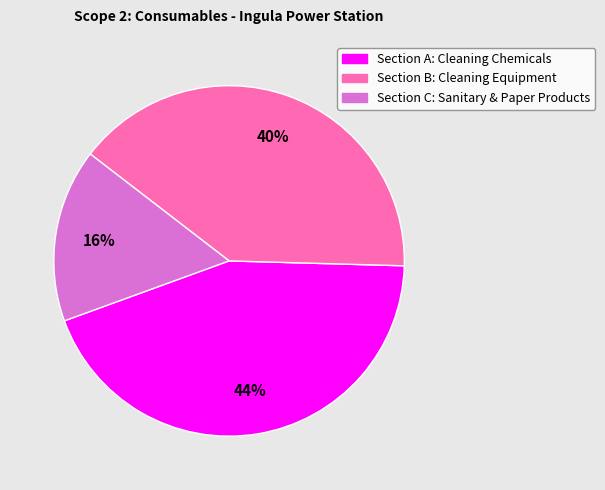

Combined, do Section A: Cleaning Chemicals and Section B: Cleaning Equipment account for over 50%?

Yes